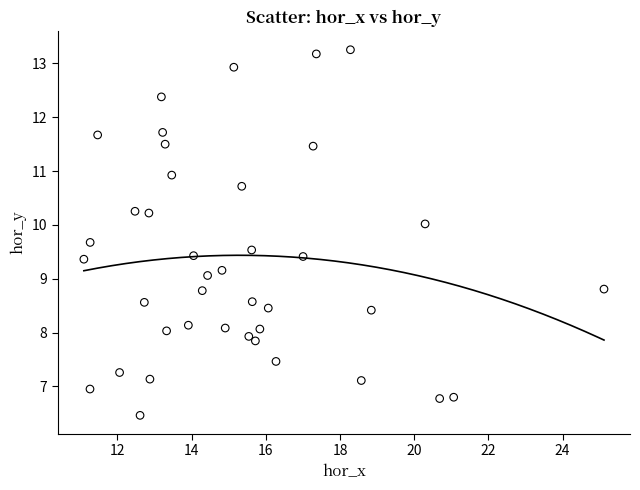

What is the range of Y values (max minus min)?

6.8